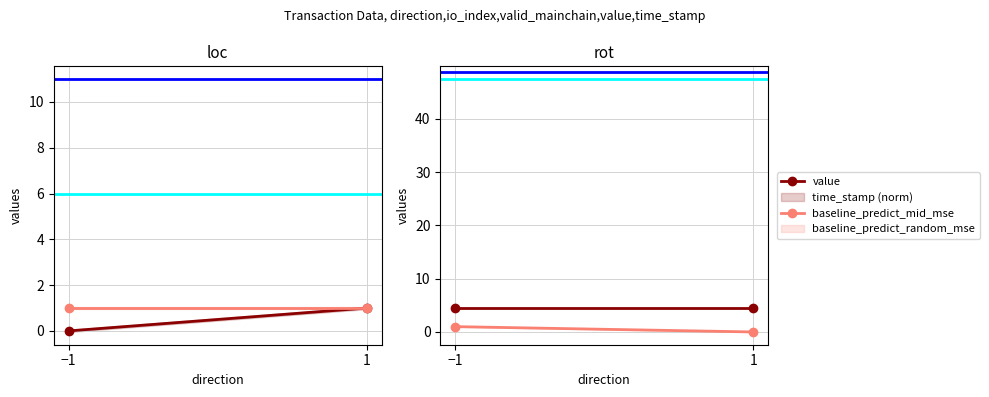

What position from the left is −1?

1